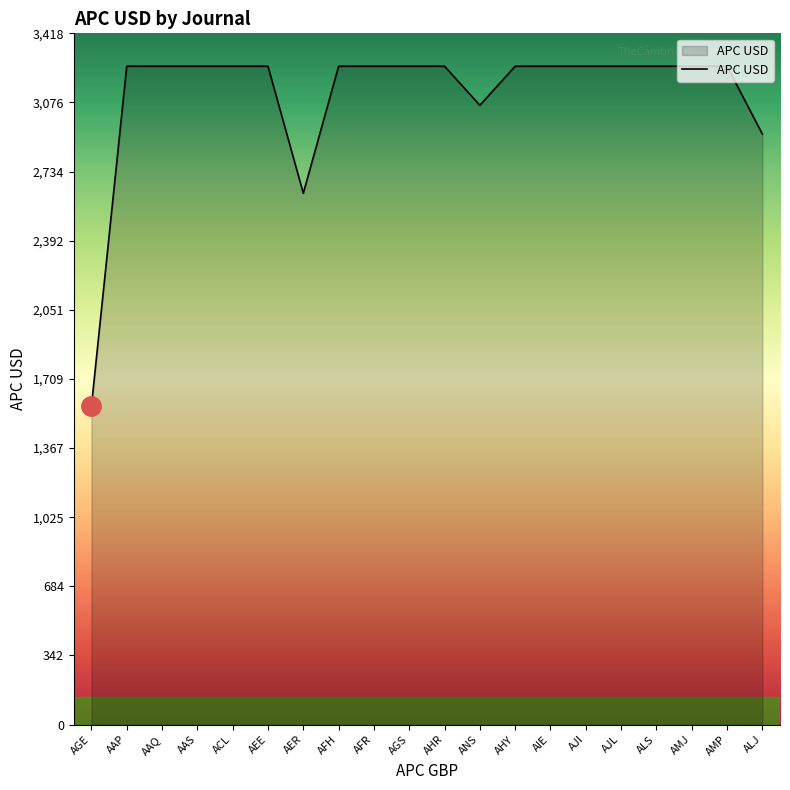

What is the ratio of the value at AGE to the value at AJL?

0.5